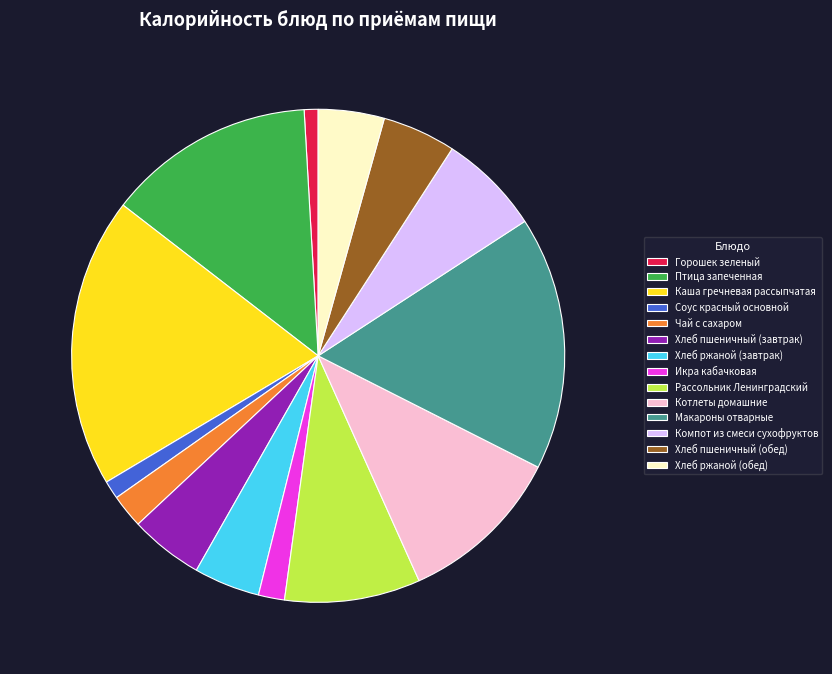

True or false: Хлеб пшеничный (завтрак) accounts for 5% of the total.

True